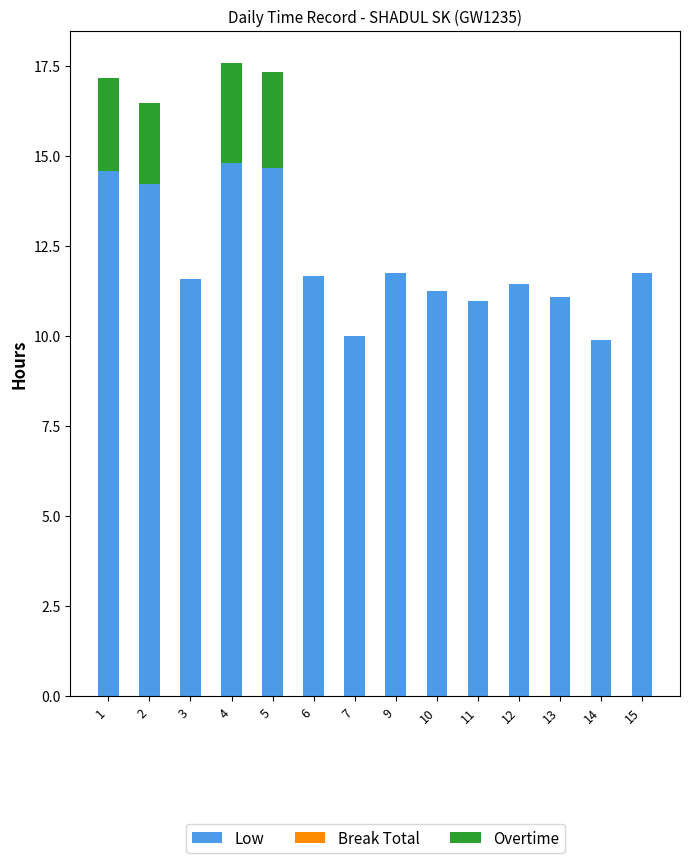

What is the highest value of the Low series?

14.8